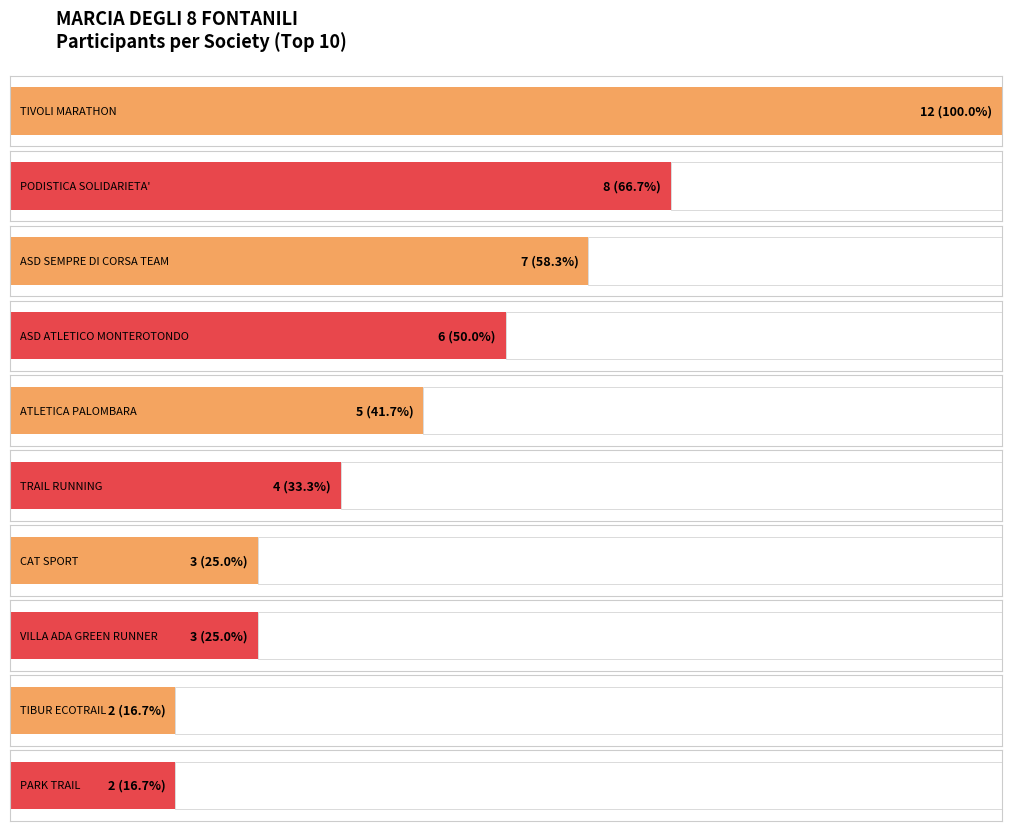

Is it true that the value at TIVOLI MARATHON is 12?

True